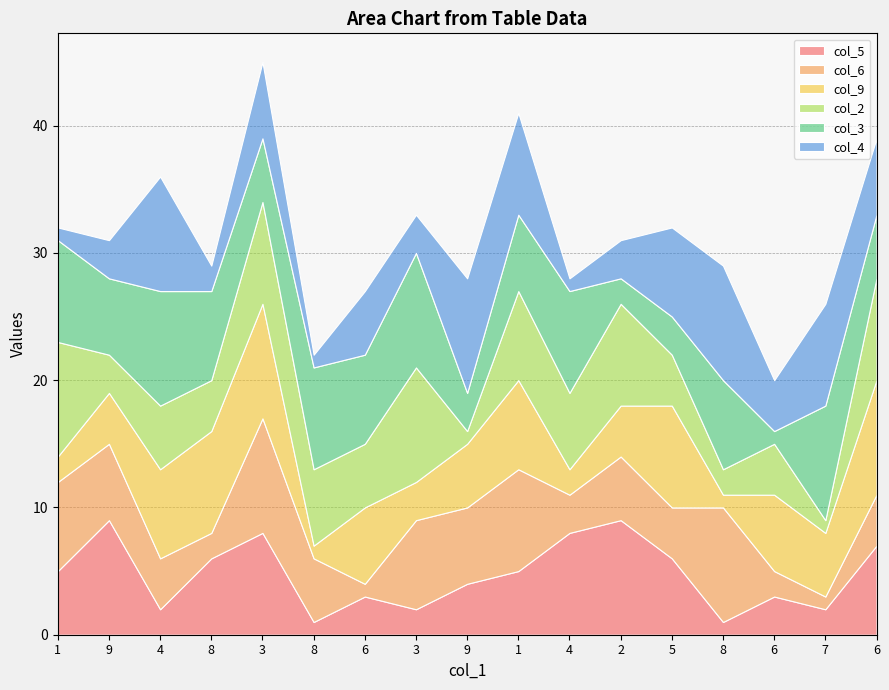

At which category is the sum across all series the highest?

3